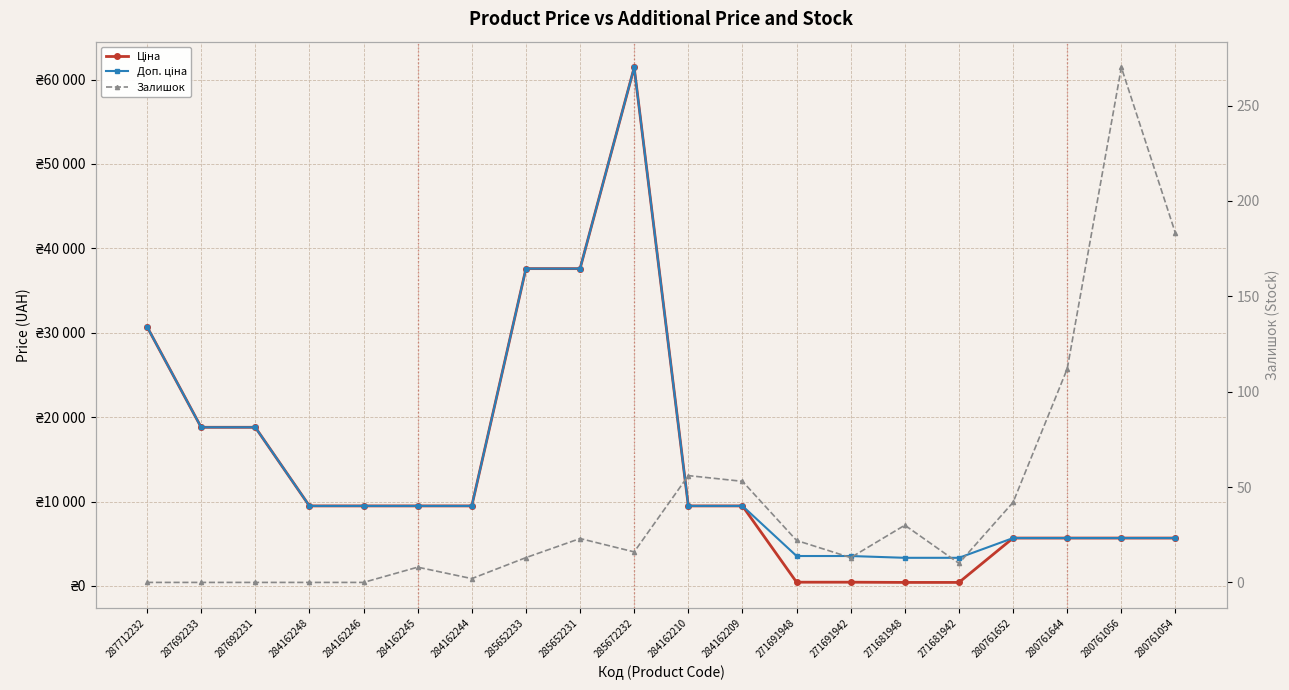

Does the chart display data point markers on the line(s)?

Yes